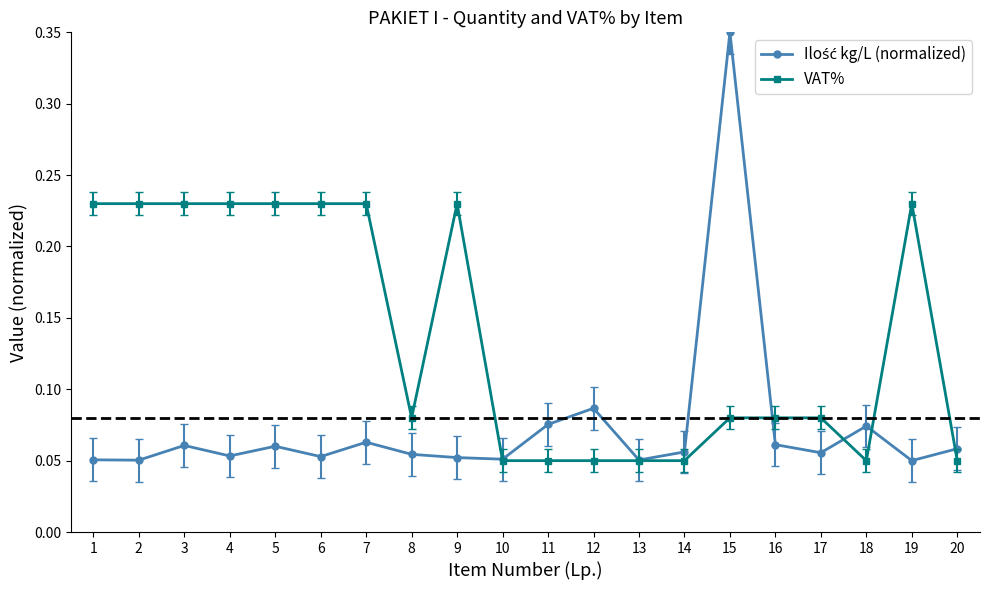

At how many categories does at least one series exceed 0?

20